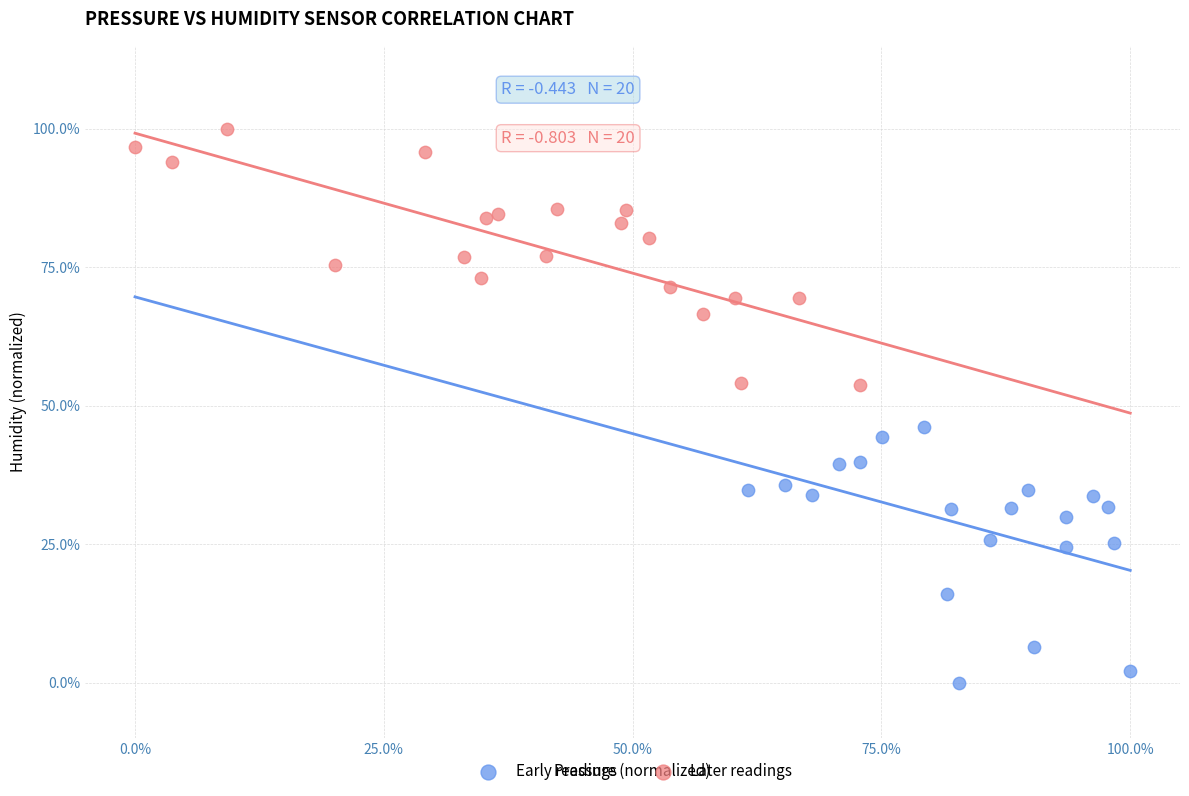

Which series contains the highest Y value?

Later readings